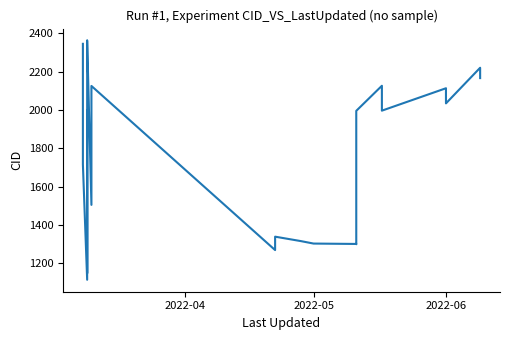

What is the minimum value shown in the chart?

1114